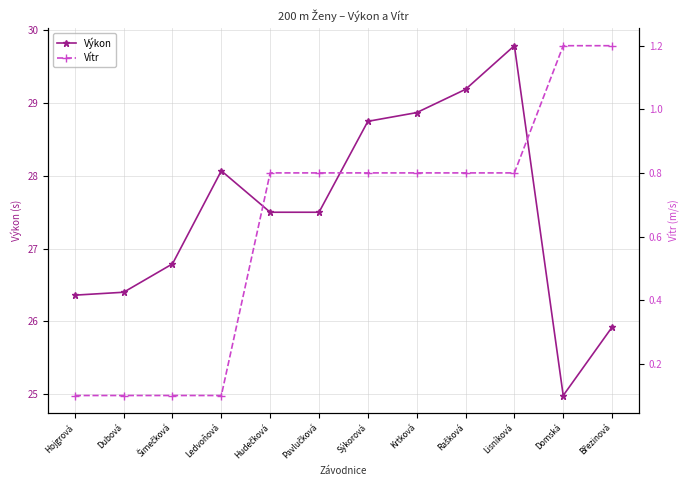

Read the Výkon value at Rašková.

29.2